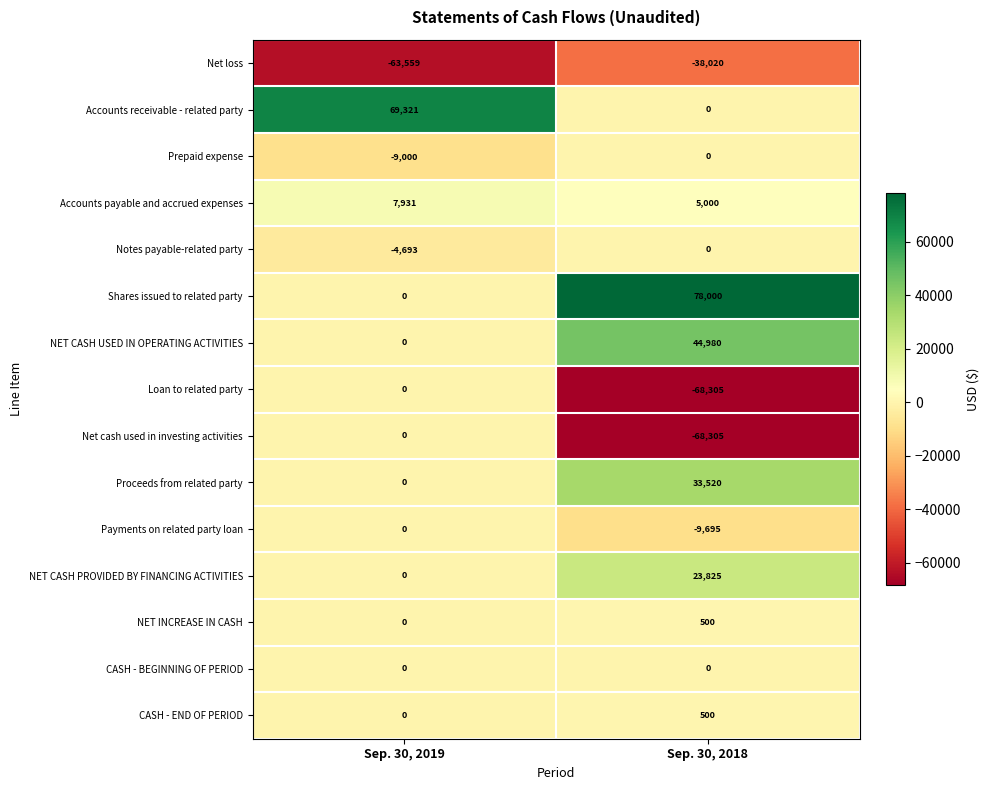

How many categories are shown in the chart?

2